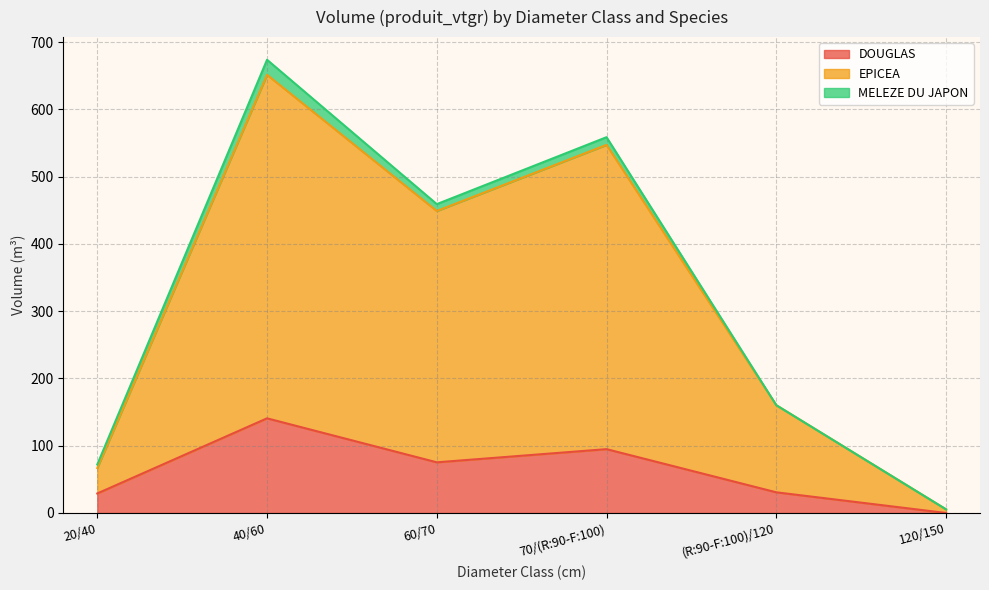

True or false: DOUGLAS has more than 0 points higher than both neighbors.

True